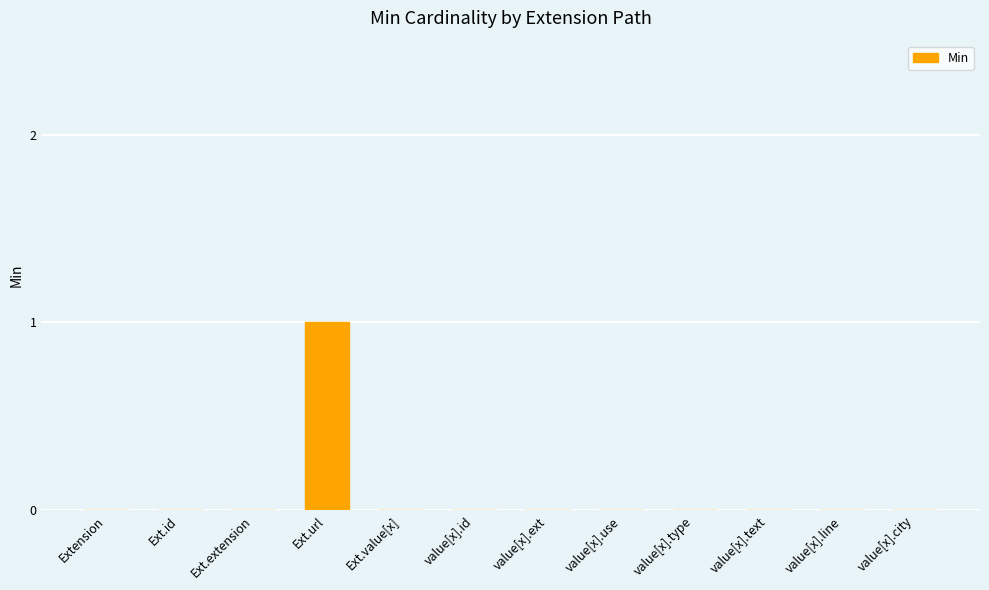

The chart shows a value of 0 at value[x].id. True or false?

True